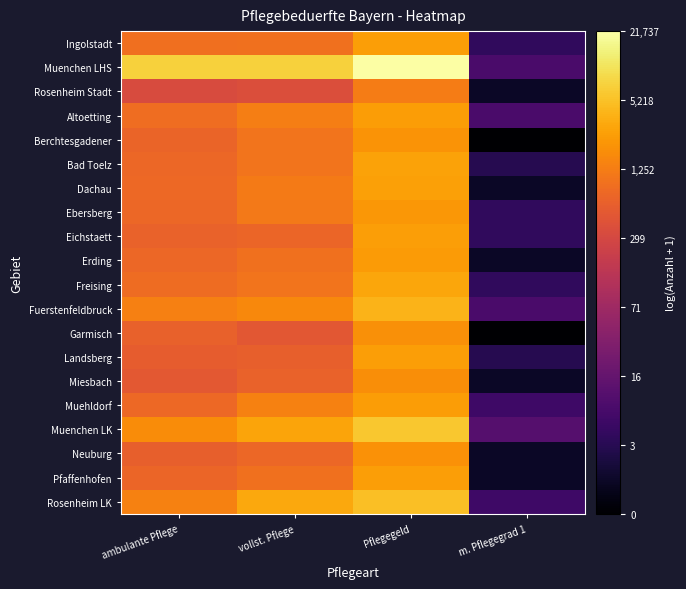

Rank the series at Pflegegeld from highest to lowest value.

Muenchen LHS, Muenchen LK, Rosenheim LK, Fuerstenfeldbruck, Freising, Bad Toelz, Dachau, Ingolstadt, Landsberg, Pfaffenhofen, Eichstaett, Altoetting, Muehldorf, Erding, Ebersberg, Berchtesgadener, Neuburg, Garmisch, Miesbach, Rosenheim Stadt